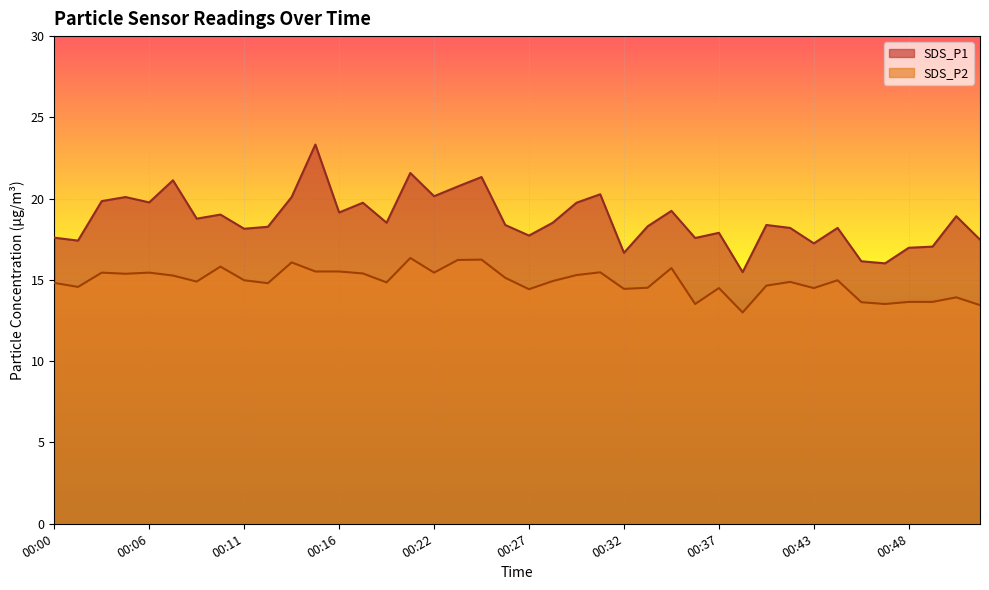

What is the value of the SDS_P1 point at the 33rd from the left?

17.2